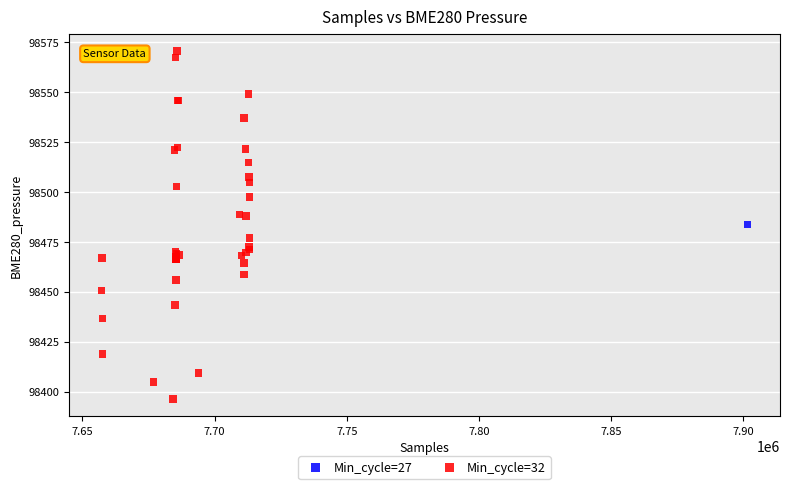

What are all the series names shown in the legend?

Min_cycle=27, Min_cycle=32